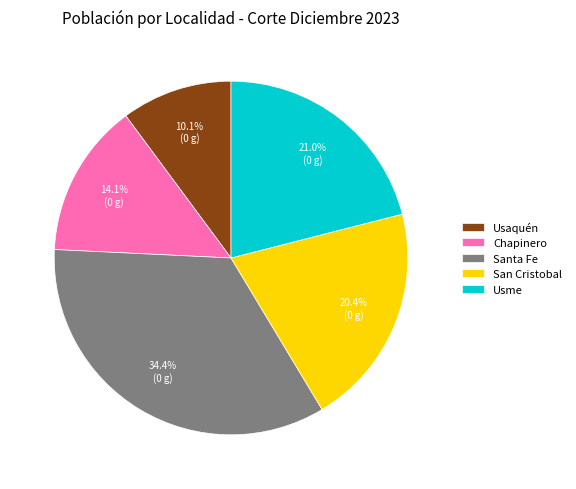

How many segments does this pie chart have?

5